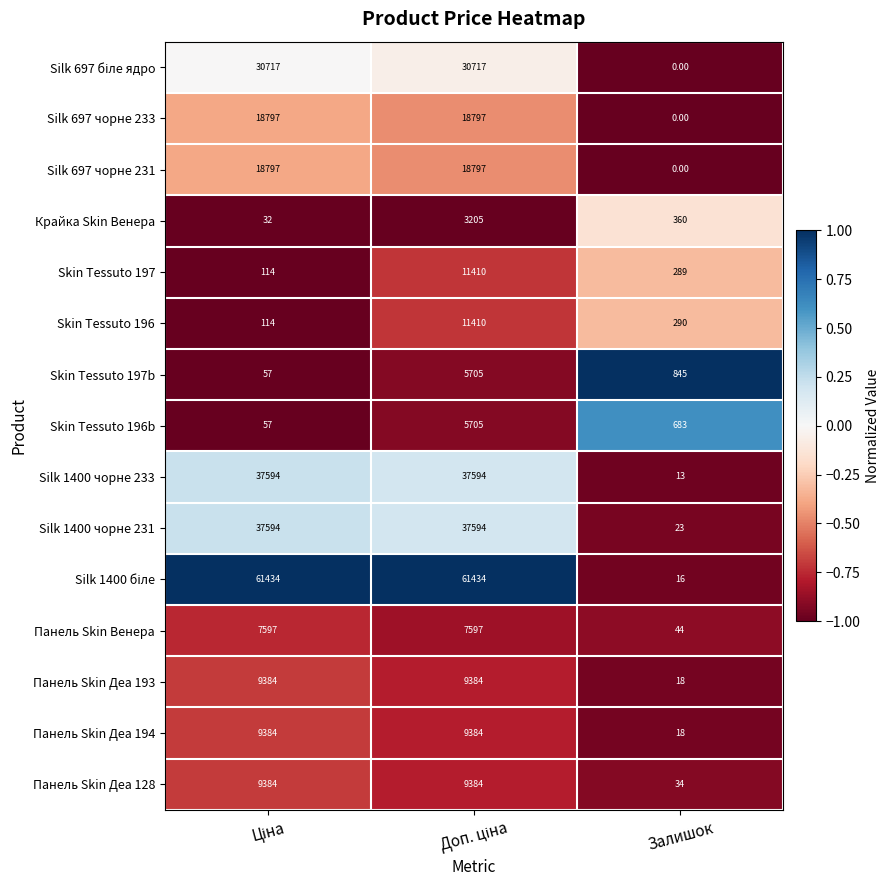

What is the difference between the highest and lowest values at Залишок?

845